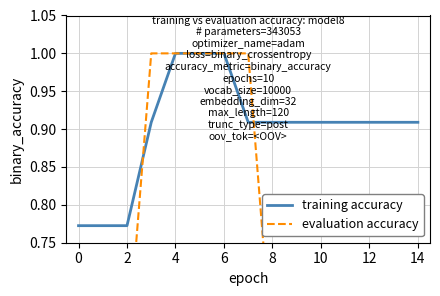

True or false: evaluation accuracy has more than 0 interior local peaks.

False